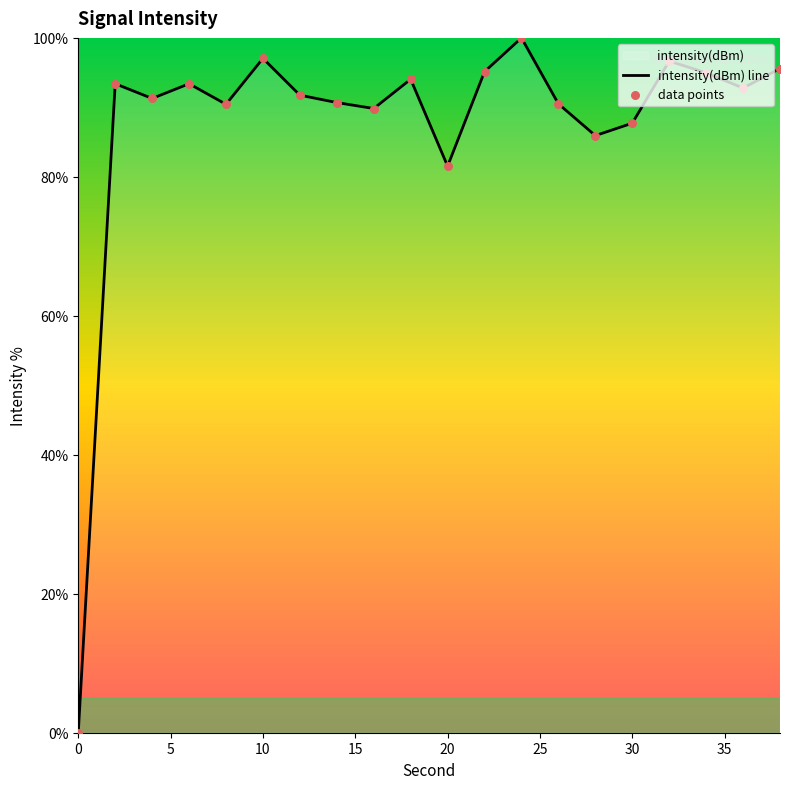

Which series has the widest spread of Y values?

intensity(dBm) line